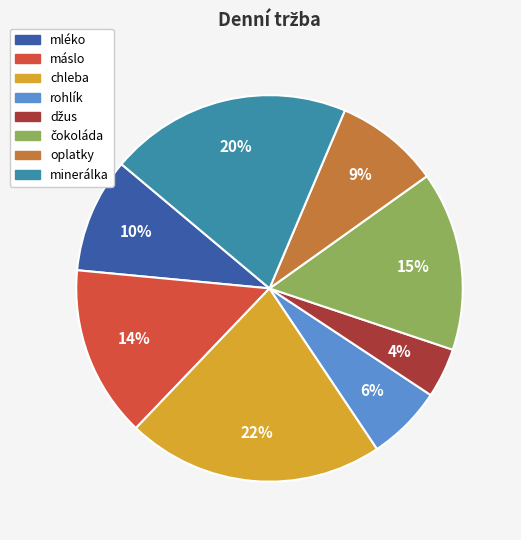

Is the sum of máslo and mléko greater than half?

No